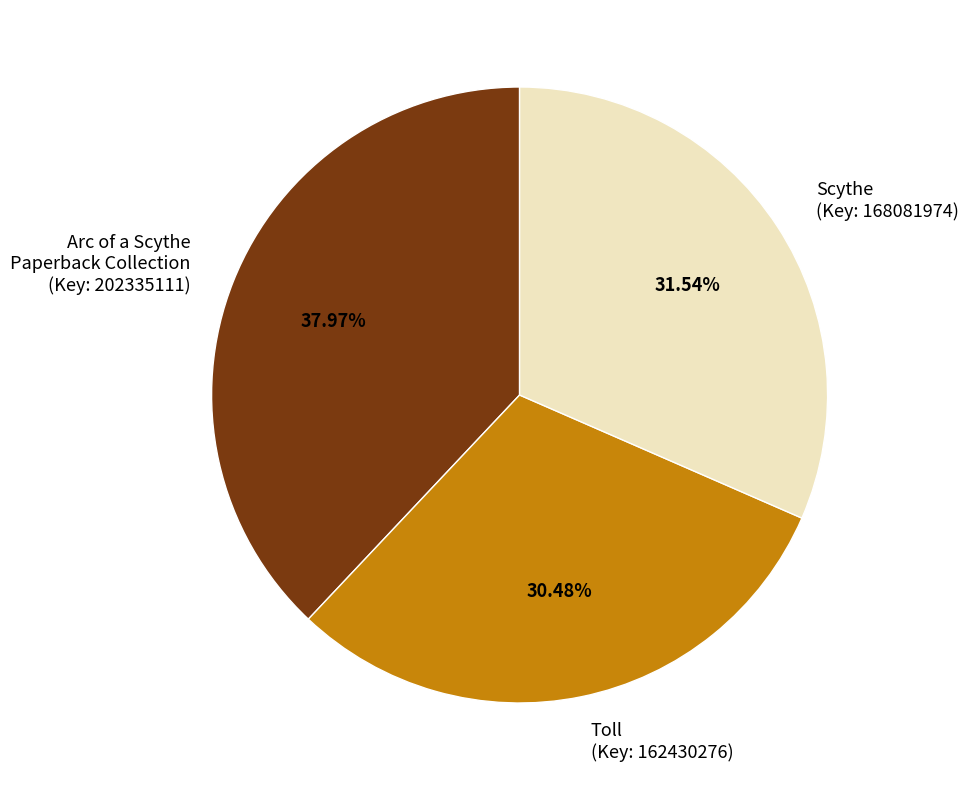

True or false: Scythe accounts for 23% of the total.

False